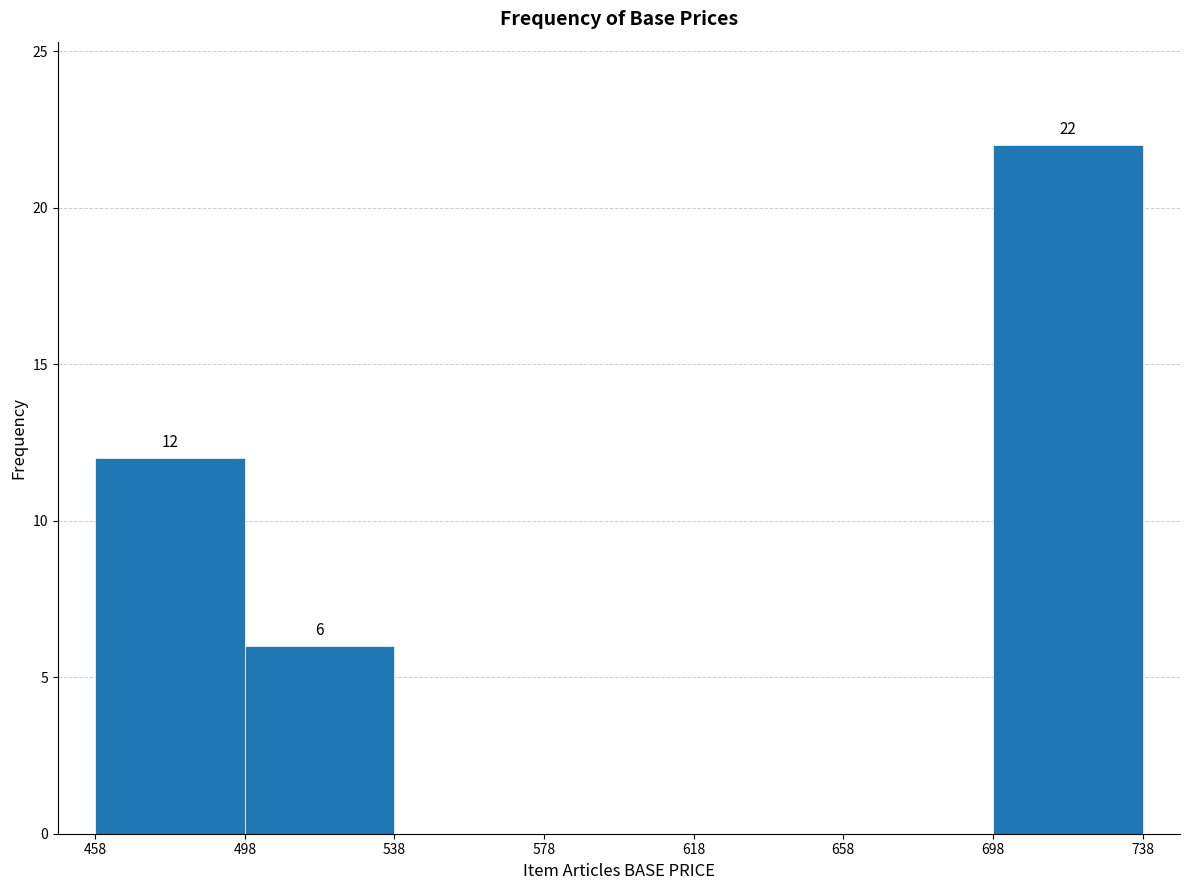

Which range on the x-axis has the tallest bar?

698 to 738